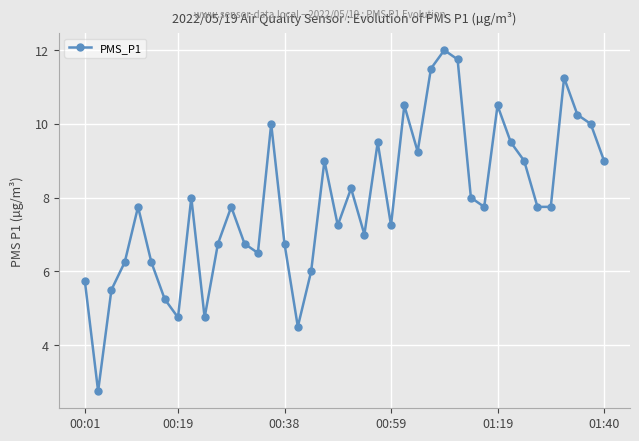

How many interior local peaks (higher than both neighbors) does the data have?

11